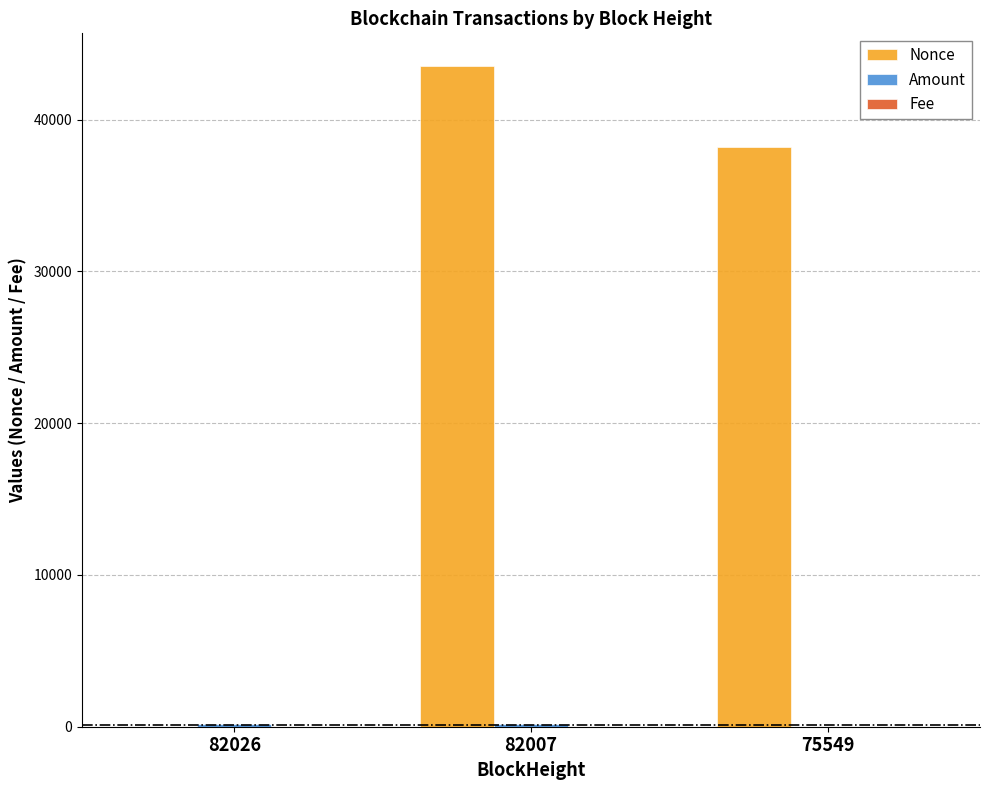

What is the total value across all series at 75549?

38217.0